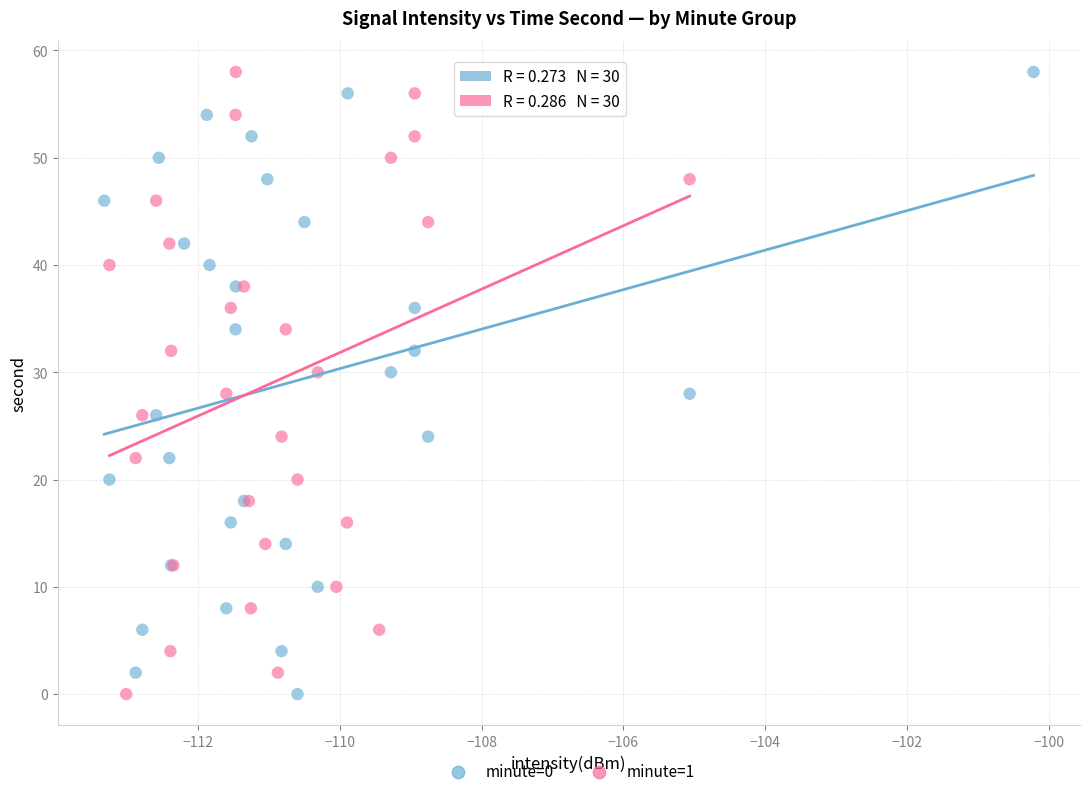

What are all the series names shown in the legend?

minute=0, minute=1